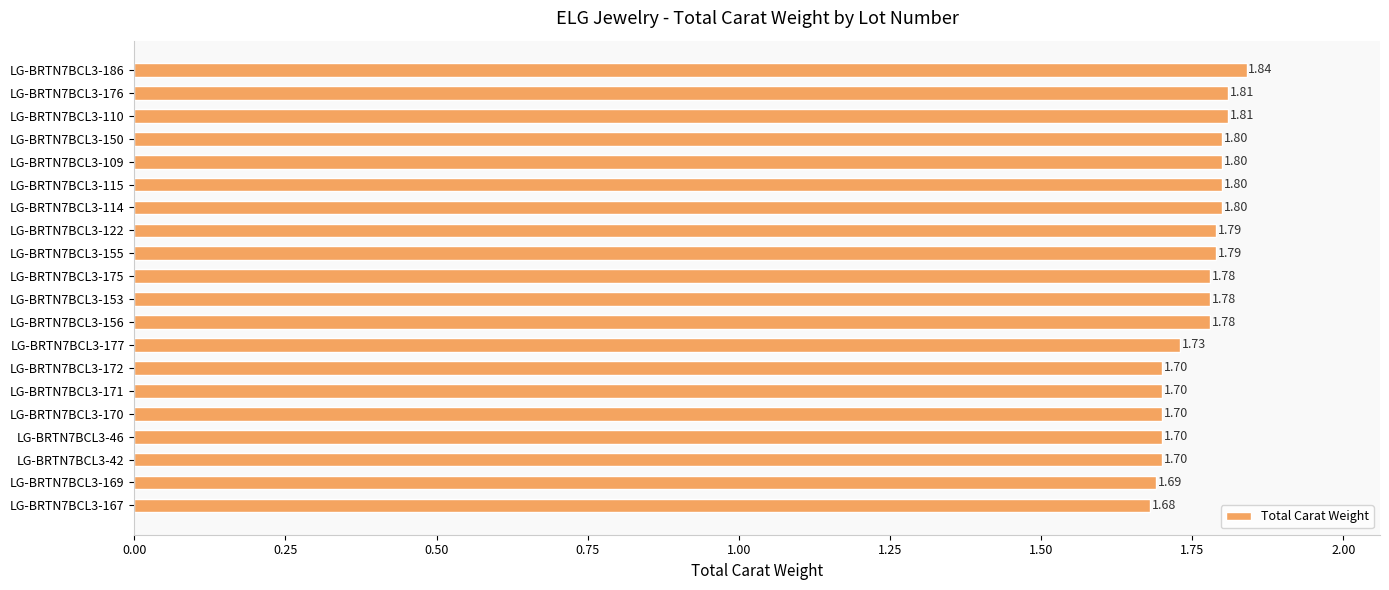

What is the change in value from LG-BRTN7BCL3-170 to LG-BRTN7BCL3-153?

+0.1